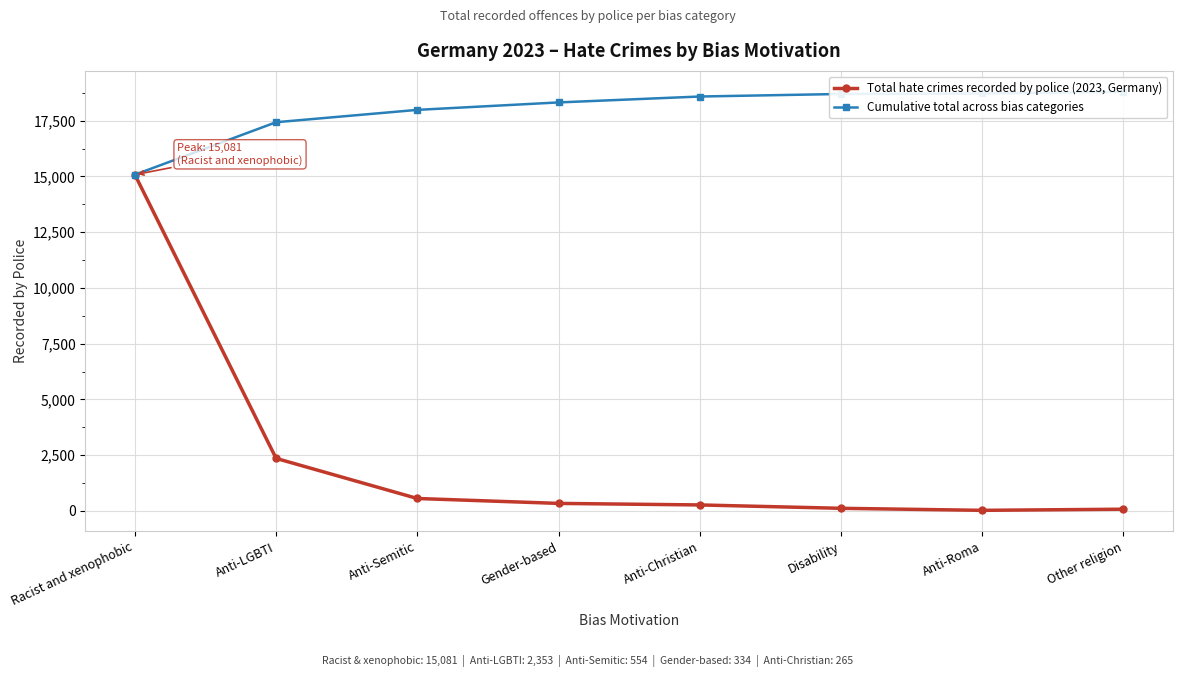

What is the difference between the maximum and minimum values in the Total hate crimes recorded by police (2023, Germany) series?

15058